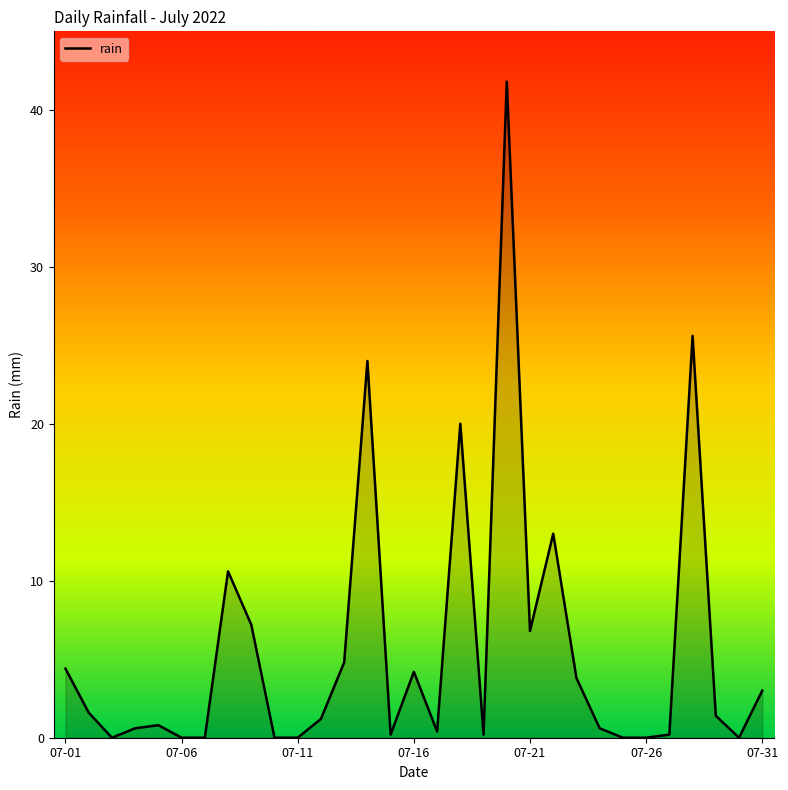

What is the difference between the maximum and minimum values?

41.8